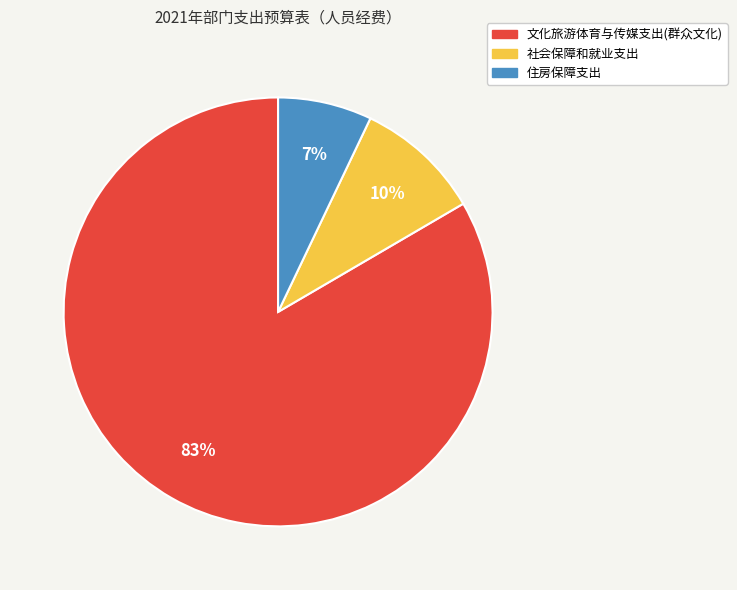

To the nearest percent, what is the combined percentage of 住房保障支出 and 文化旅游体育与传媒支出(群众文化)?

90%